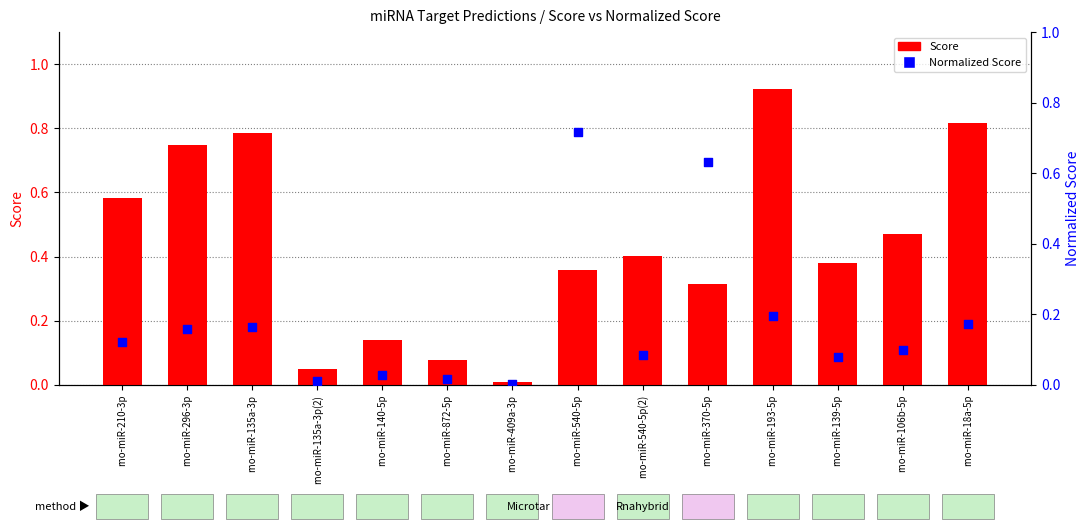

Which series reaches the minimum Y coordinate?

Normalized Score